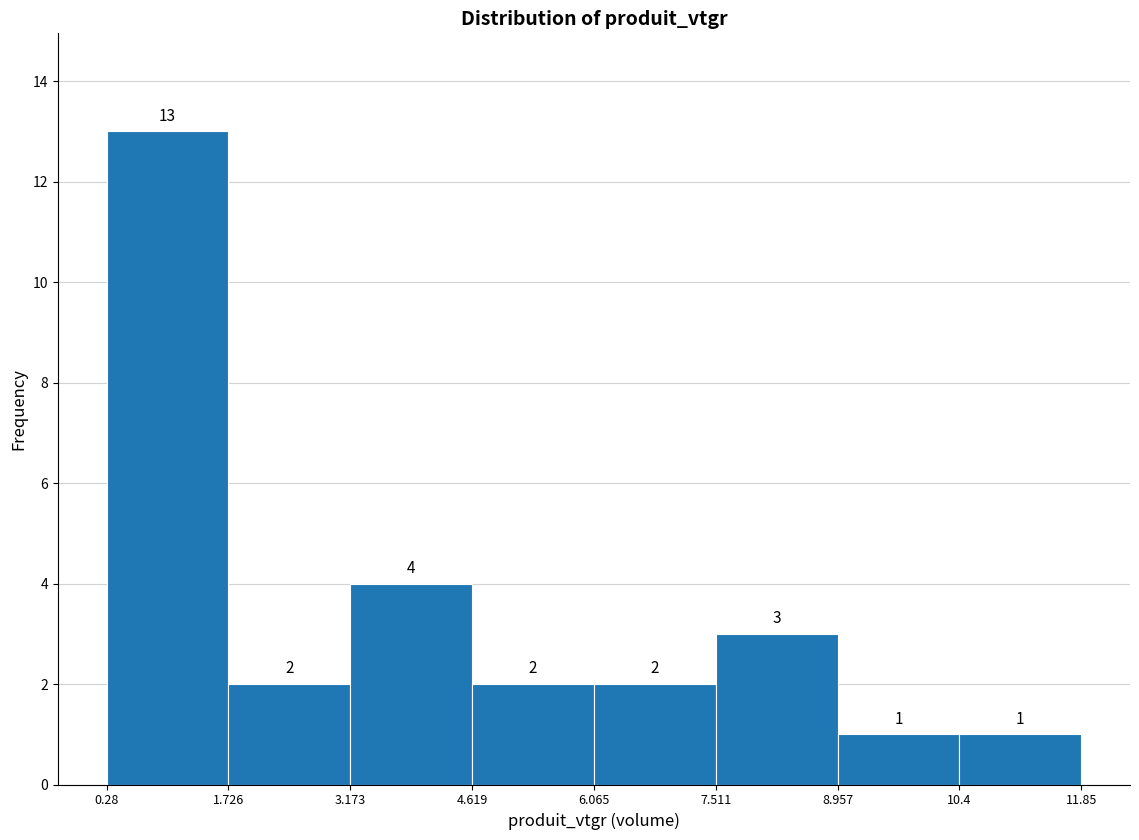

Over which range of the x-axis is the bar tallest?

0.28 to 1.726